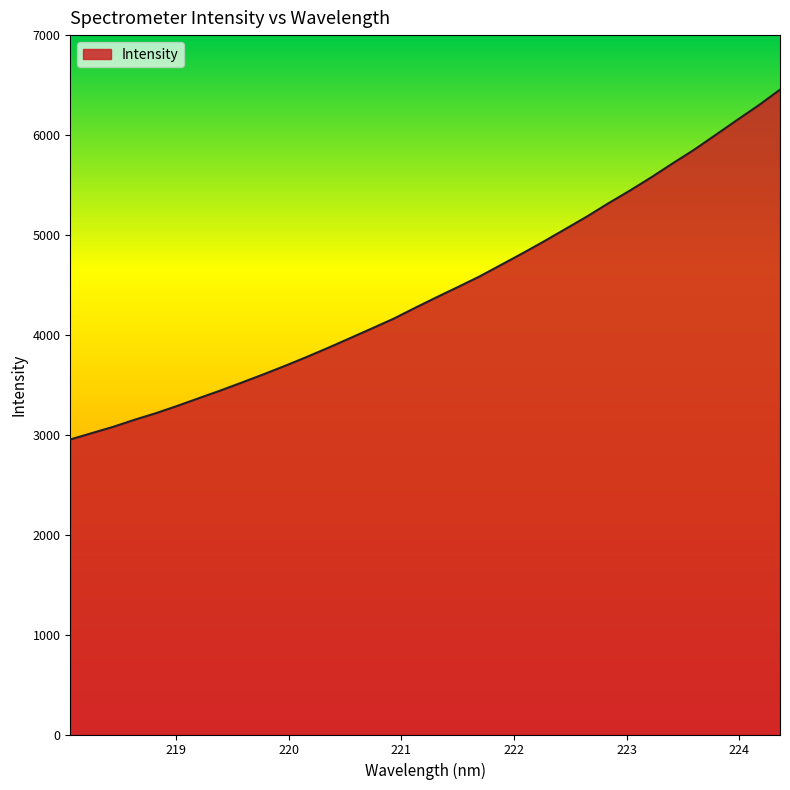

What is the minimum value shown in the chart?

2952.5